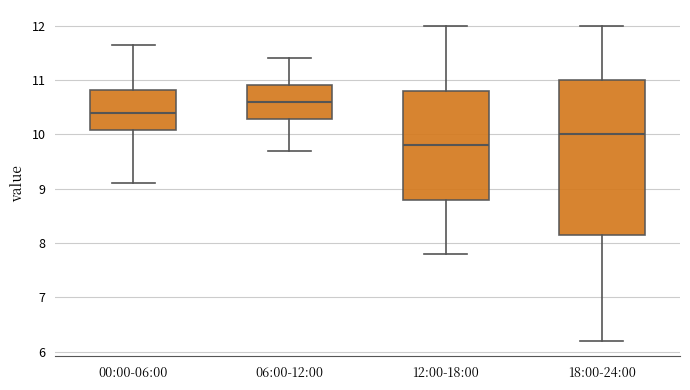

Comparing the boxes themselves (not the whiskers), which one is the tallest?

18:00-24:00